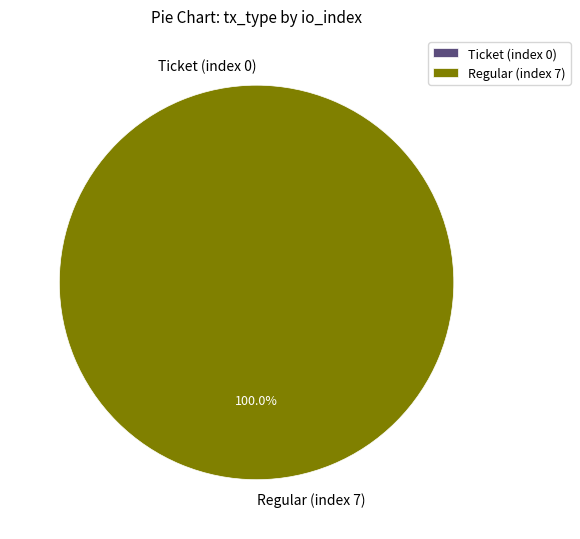

Is it true that Ticket (index 0) is 0% of the pie?

True